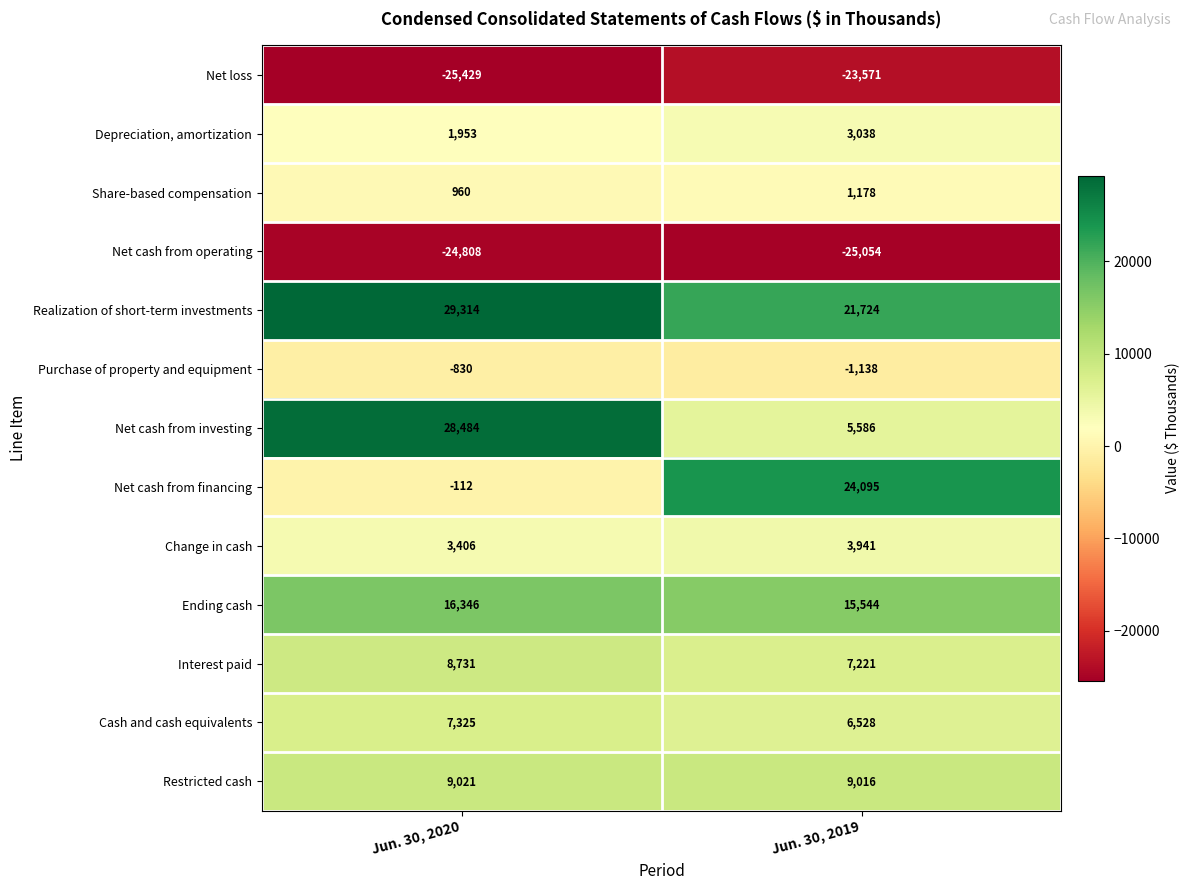

What is the maximum value shown in the chart?

29314